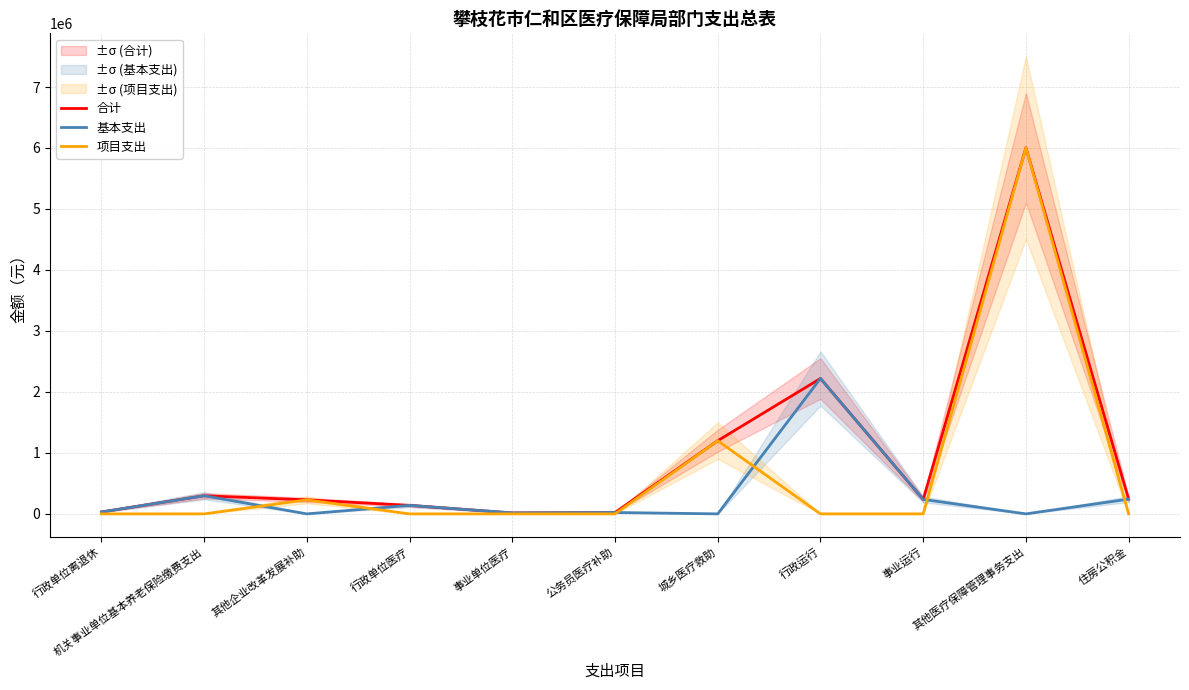

True or false: 基本支出 and 合计 intersect in this chart.

False